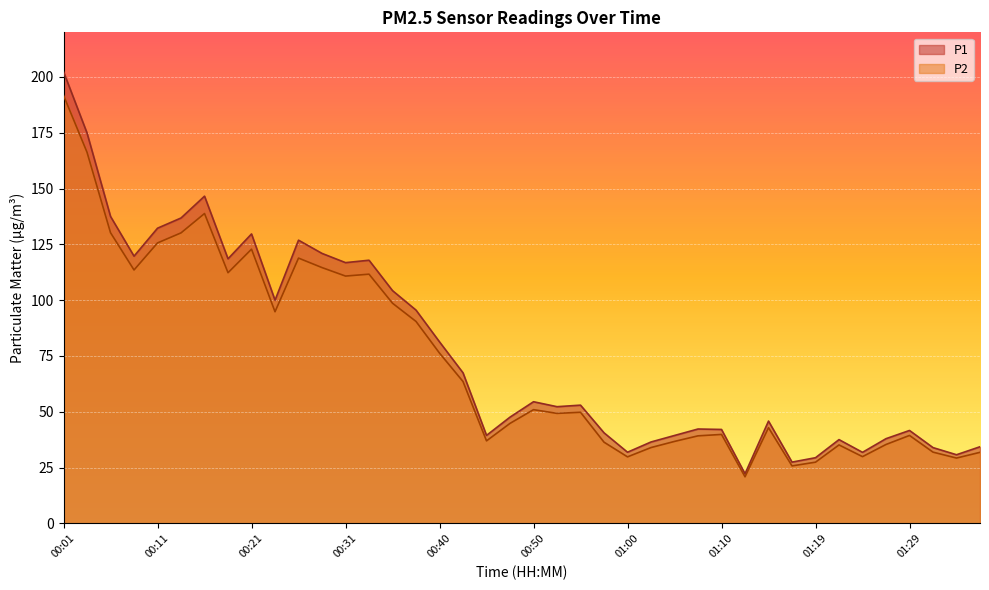

Which category has the highest value across all series?

00:01